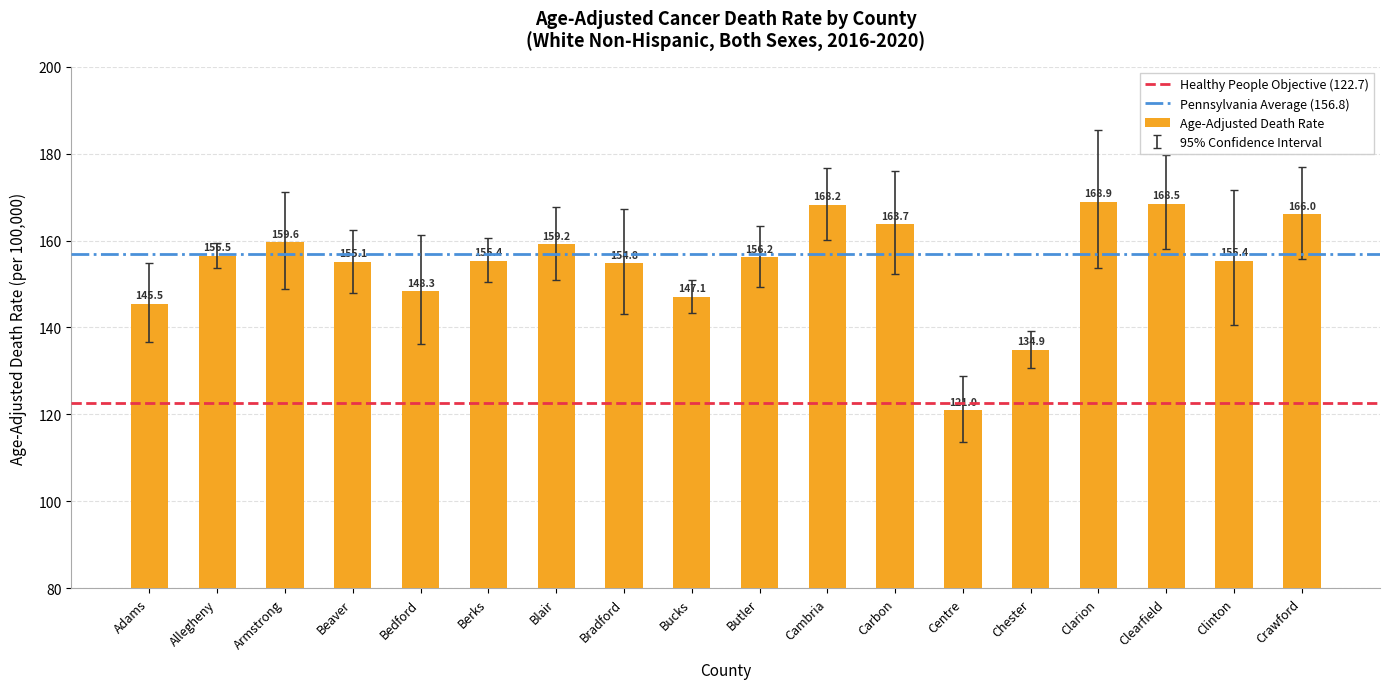

How many data points does each series have?

18